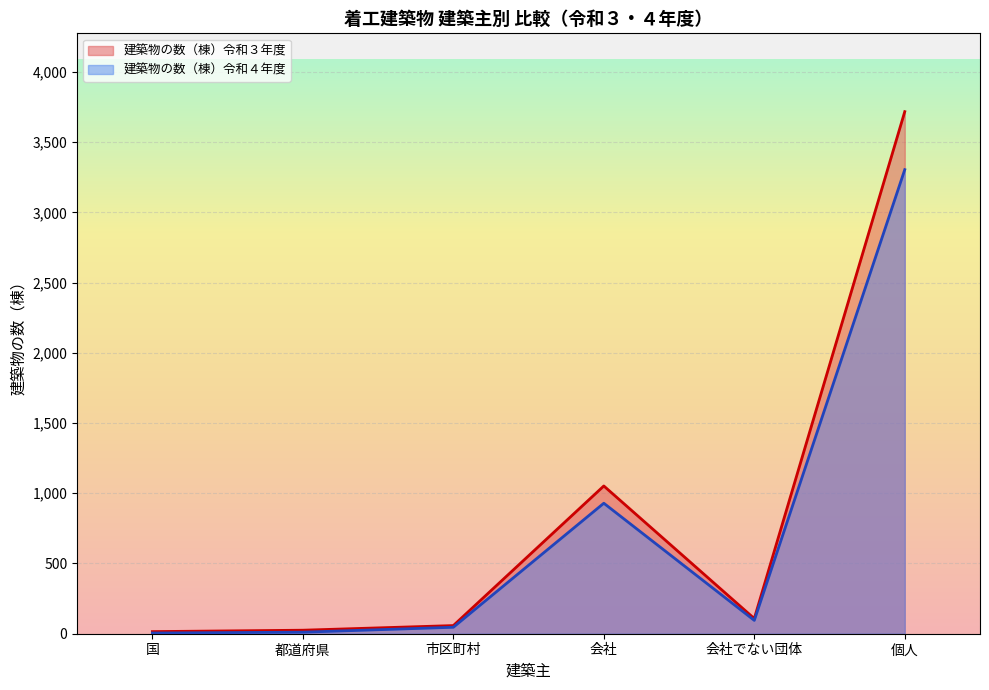

List the series in order of their peak value, highest first.

建築物の数（棟）令和３年度, 建築物の数（棟）令和４年度